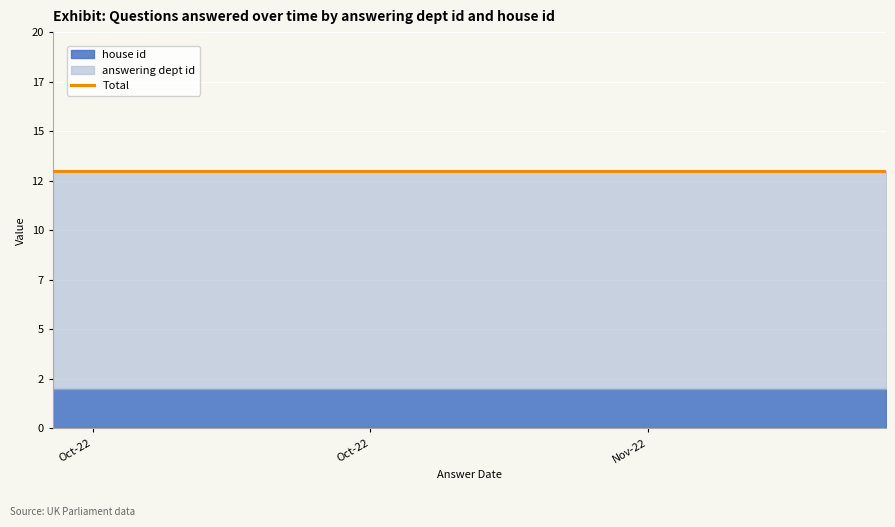

True or false: house id and answering dept id cross at least once.

False